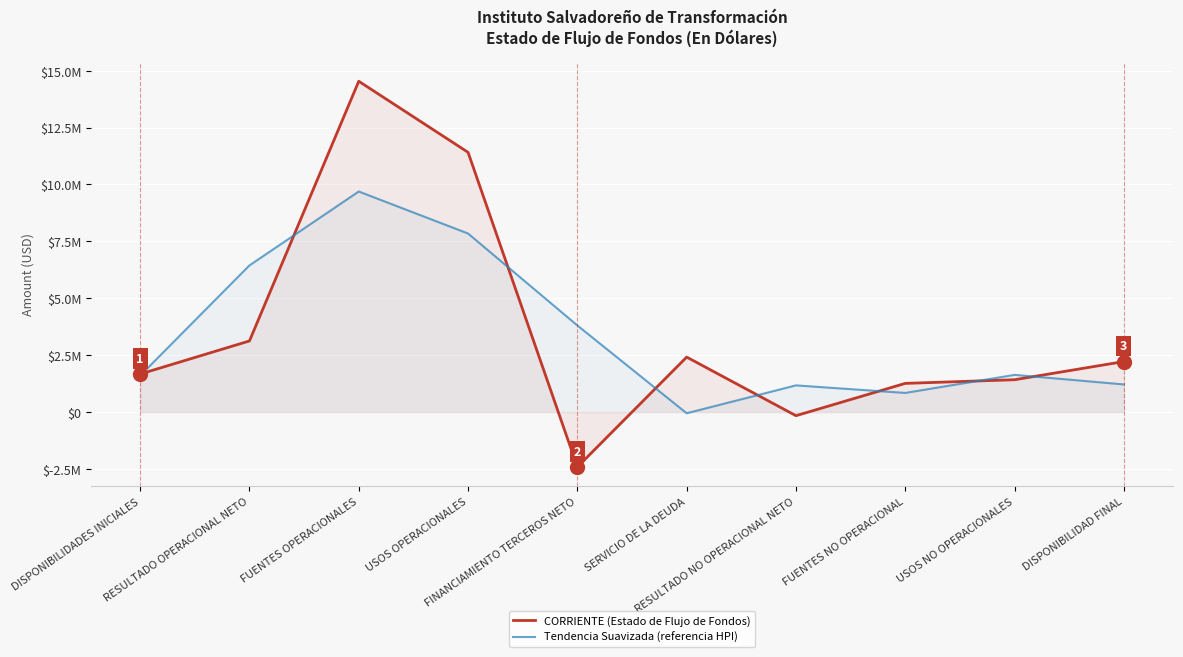

Which series ends up on top after the final intersection of Tendencia Suavizada (referencia HPI) and CORRIENTE (Estado de Flujo de Fondos)?

CORRIENTE (Estado de Flujo de Fondos)